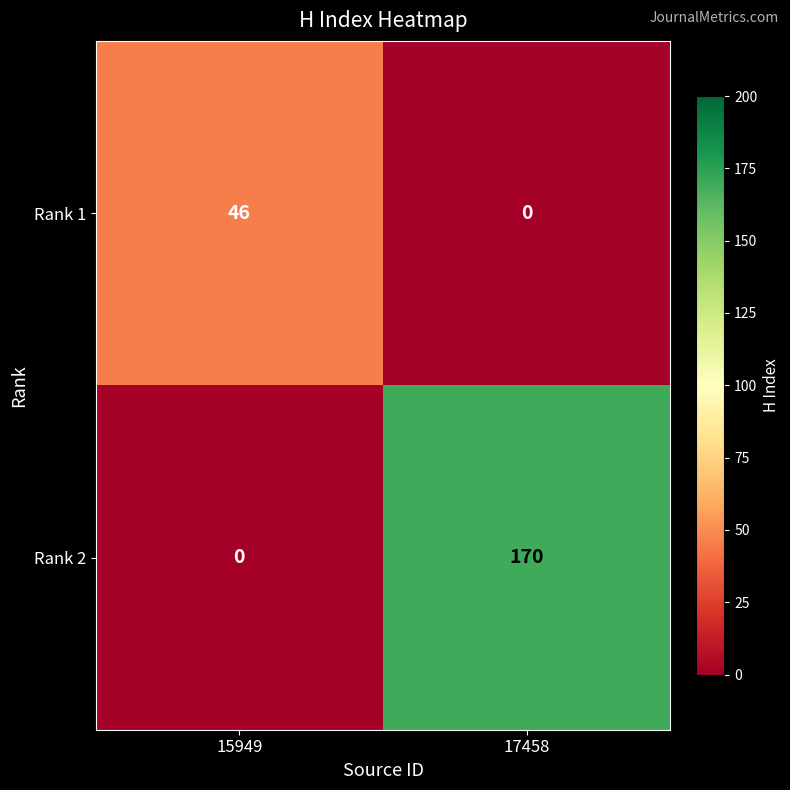

What is the difference between the Rank 1 values at 17458 and 15949?

46